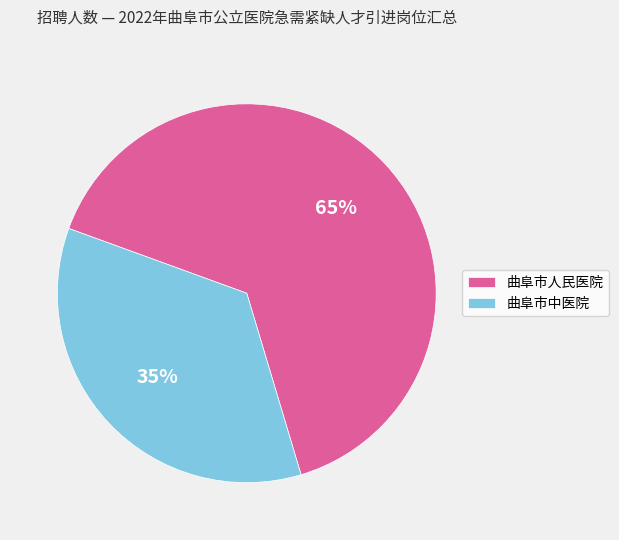

Rank the categories by value from lowest to highest.

曲阜市中医院, 曲阜市人民医院